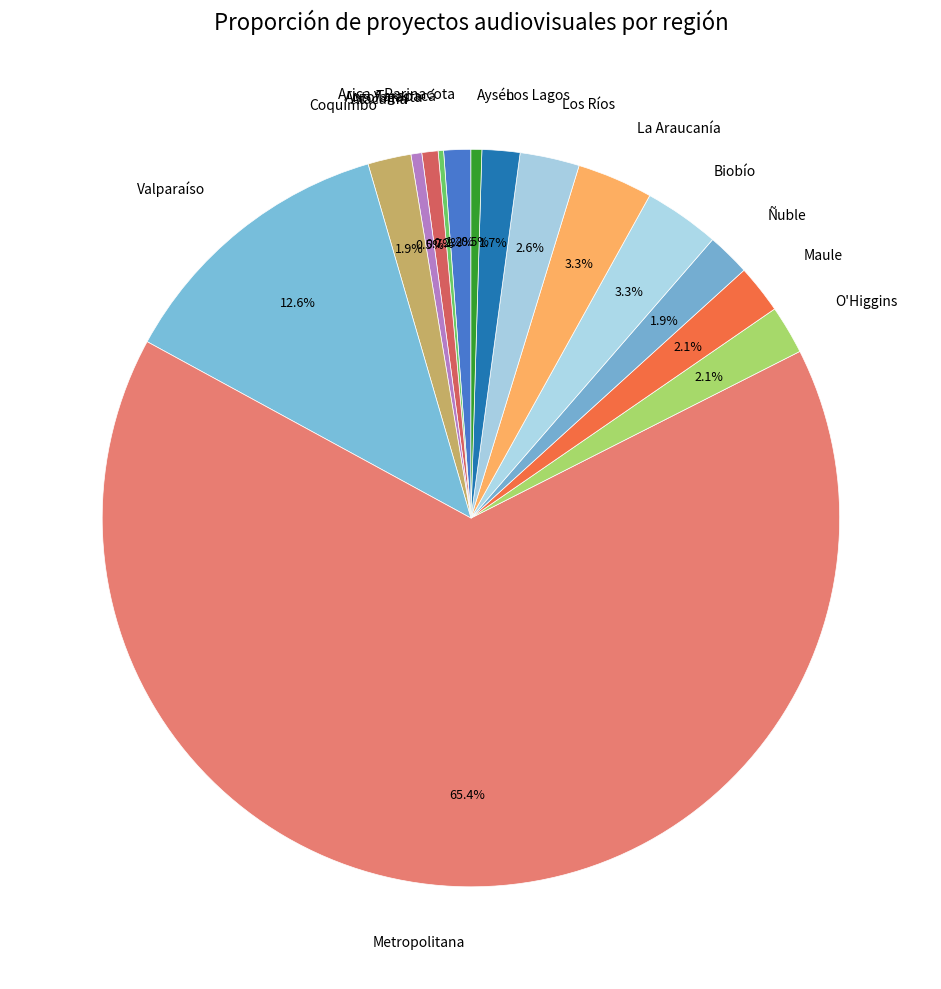

To the nearest percent, what is the difference between the Antofagasta and Ñuble slice percentages?

1%